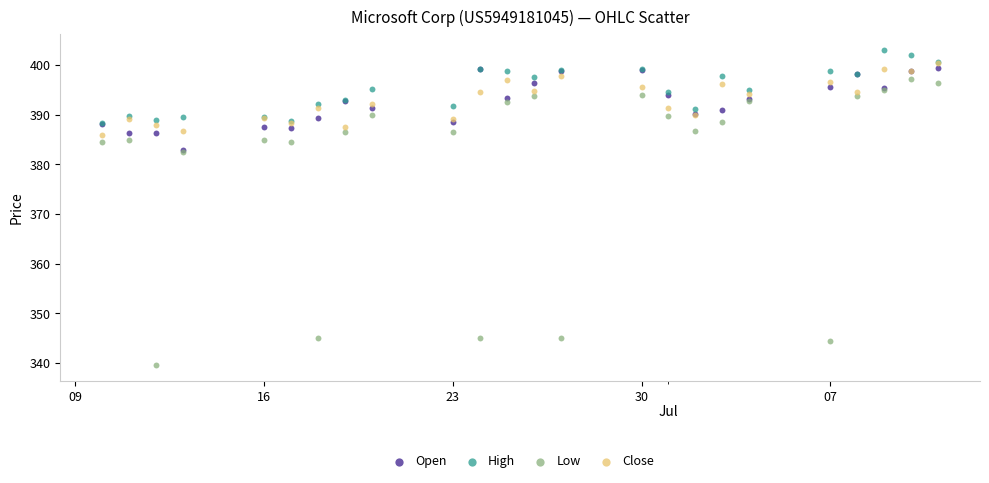

What are all the series names shown in the legend?

Open, High, Low, Close